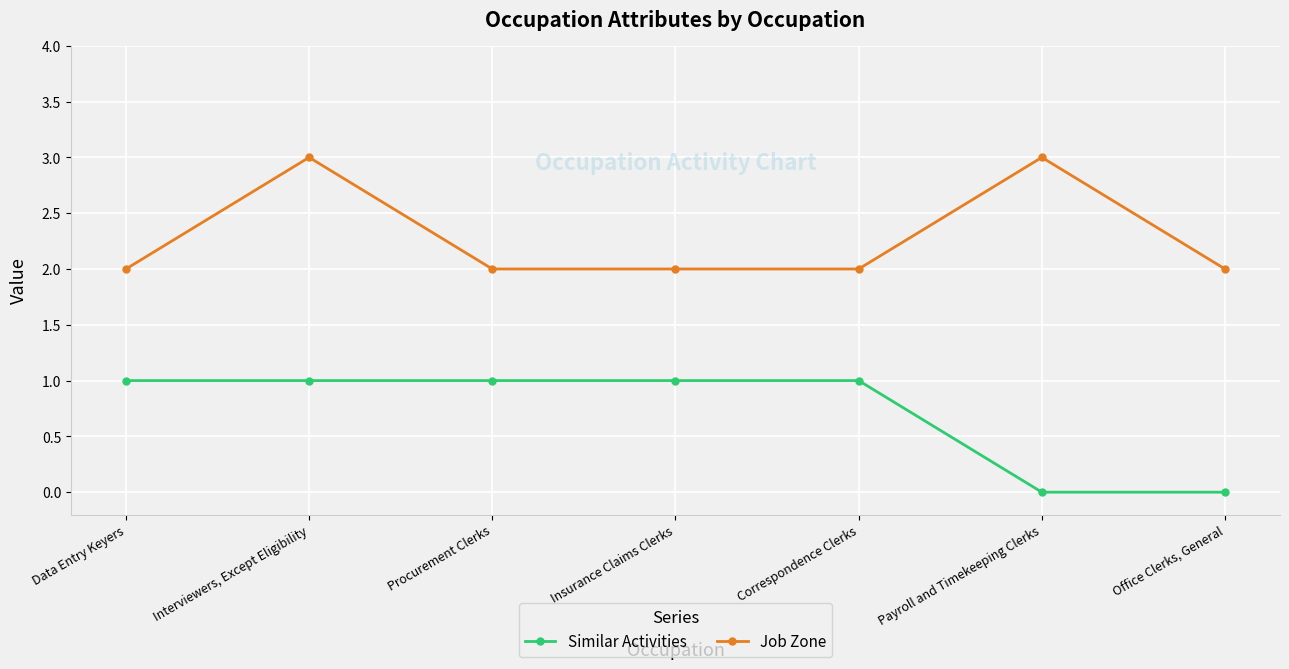

What is the label of the 2nd point from the left?

Interviewers, Except Eligibility